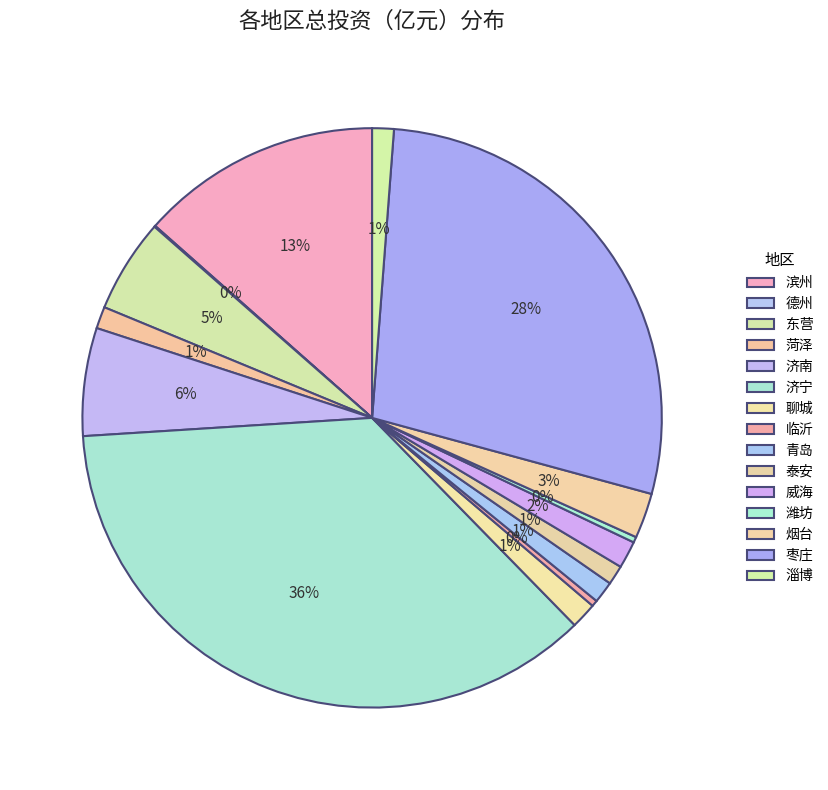

To the nearest percent, what percentage of the pie is 枣庄?

28%